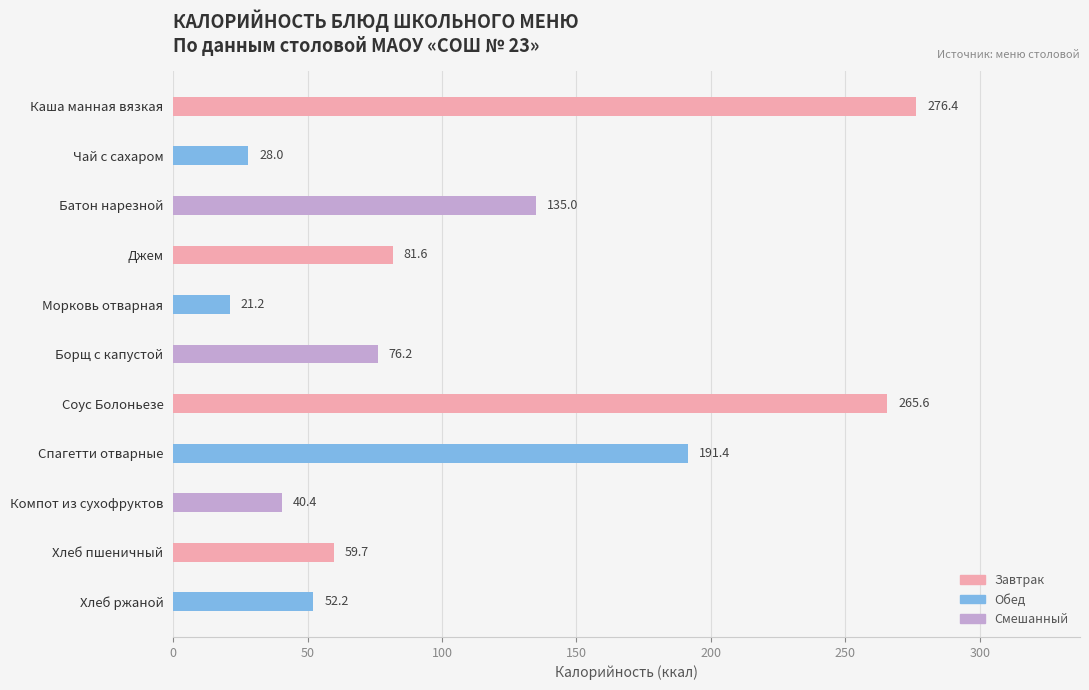

What is the change in value from Соус Болоньезе to Компот из сухофруктов?

-225.2